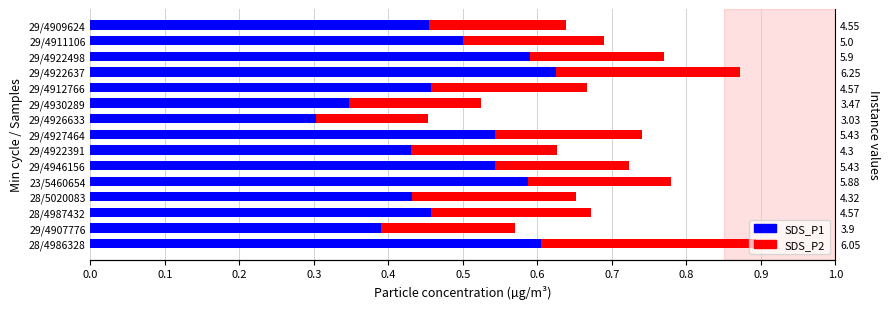

List the series in order of their overall mean, highest first.

SDS_P1, SDS_P2